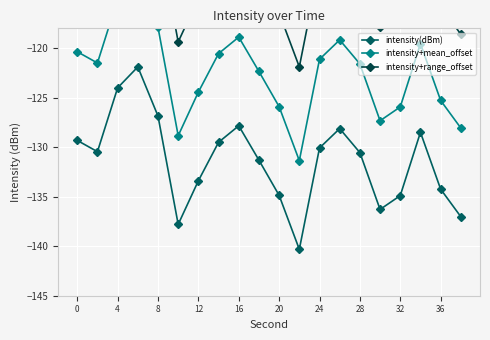

True or false: intensity(dBm) and intensity+mean_offset intersect in this chart.

False